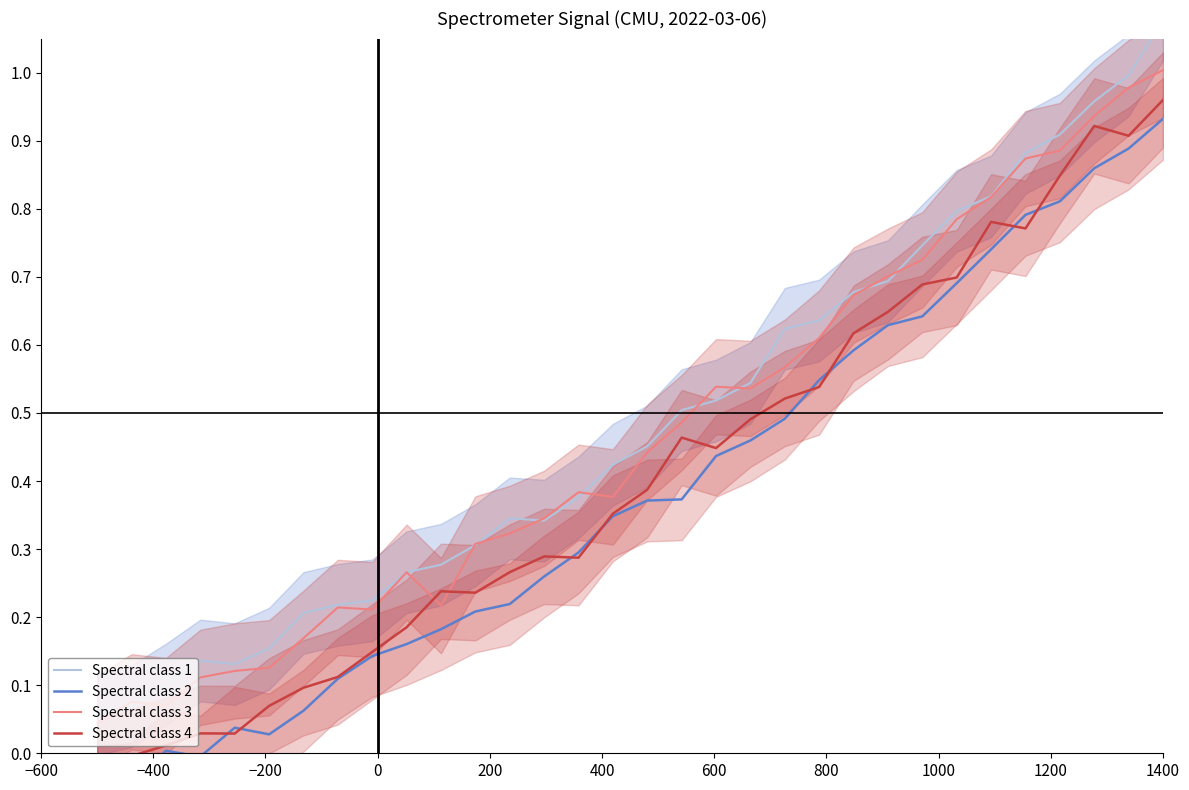

At how many categories does at least one series exceed 0?

32